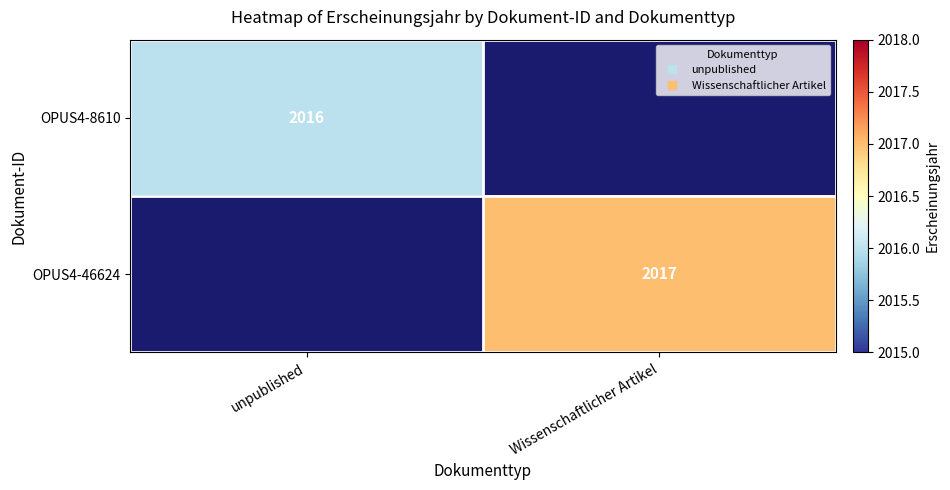

The value of OPUS4-46624 at Wissenschaftlicher Artikel is 2017.0. True or false?

True